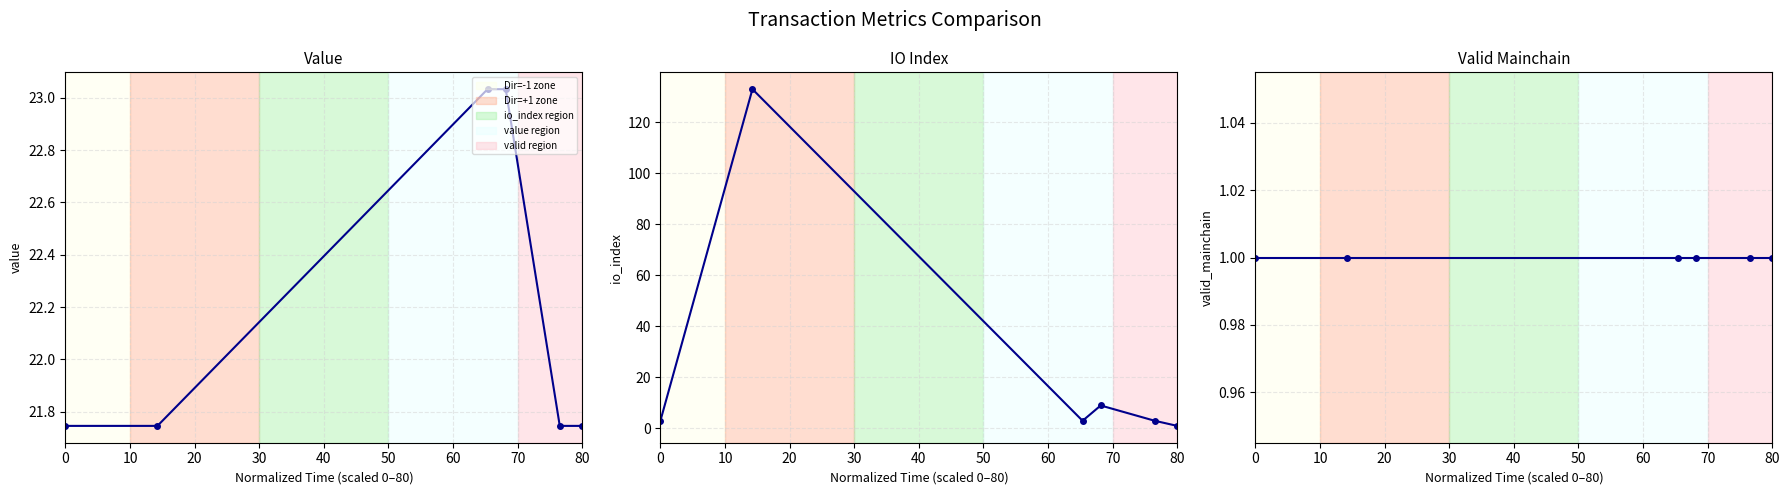

True or false: io_index and valid_mainchain cross at least once.

False